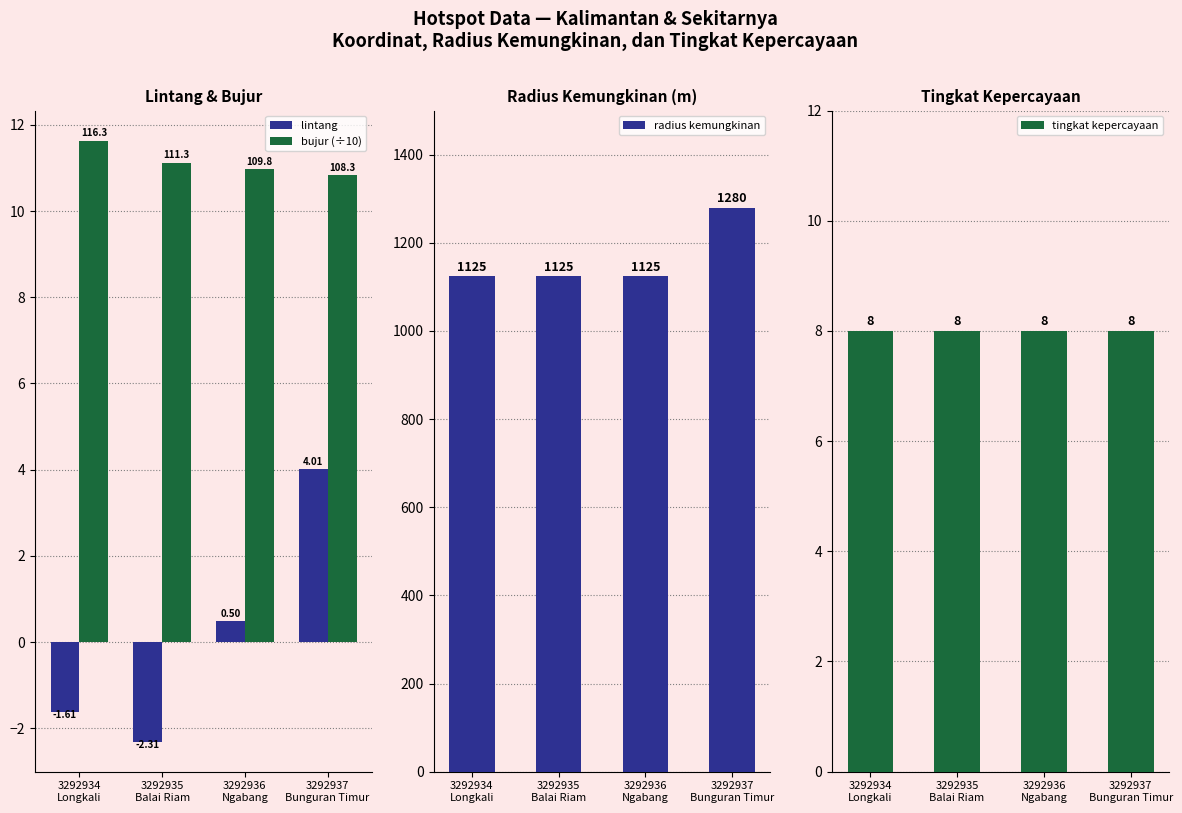

Reading left to right, list all the values displayed in this chart.

lintang: 3292934
Longkali=-1.6	3292935
Balai Riam=-2.3	3292936
Ngabang=0.5	3292937
Bunguran Timur=4.0
bujur (÷10): 3292934
Longkali=11.6	3292935
Balai Riam=11.1	3292936
Ngabang=11.0	3292937
Bunguran Timur=10.8
radius kemungkinan: 3292934
Longkali=1125.0	3292935
Balai Riam=1125.0	3292936
Ngabang=1125.0	3292937
Bunguran Timur=1280.0
tingkat kepercayaan: 3292934
Longkali=8.0	3292935
Balai Riam=8.0	3292936
Ngabang=8.0	3292937
Bunguran Timur=8.0